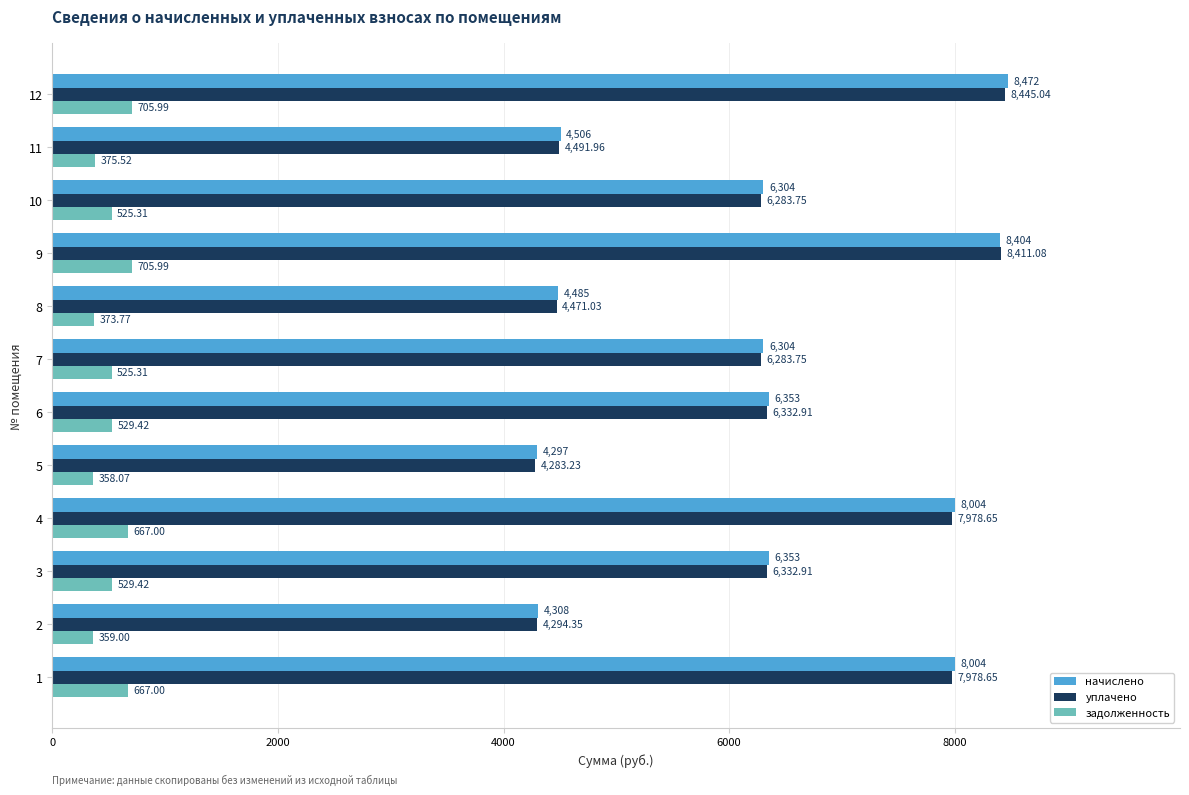

Which series has the largest range (max minus min)?

начислено